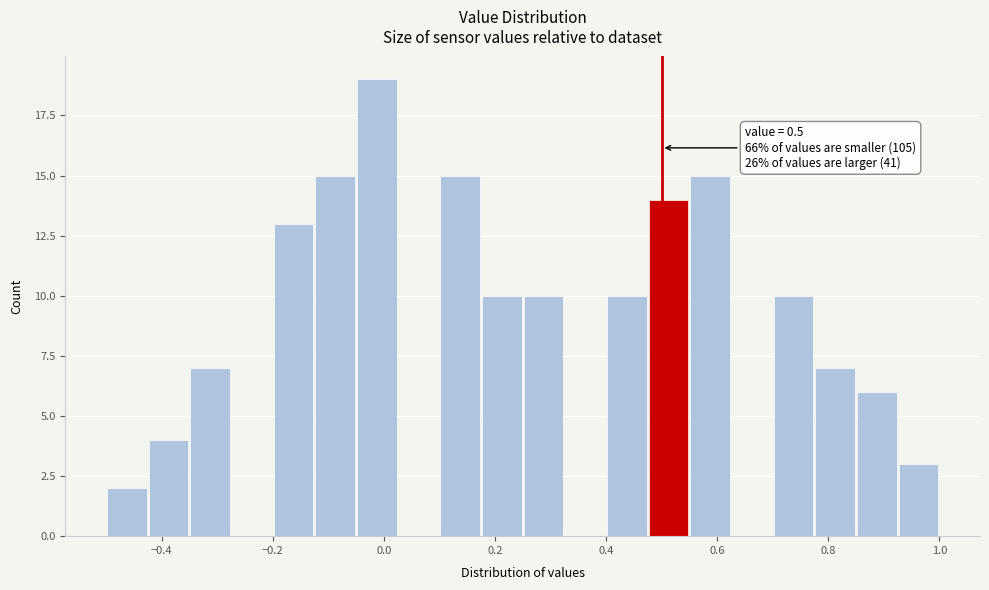

Around what value on the x-axis is the tallest bar? Give the approximate position of its centre, as read against the axis.

-0.02